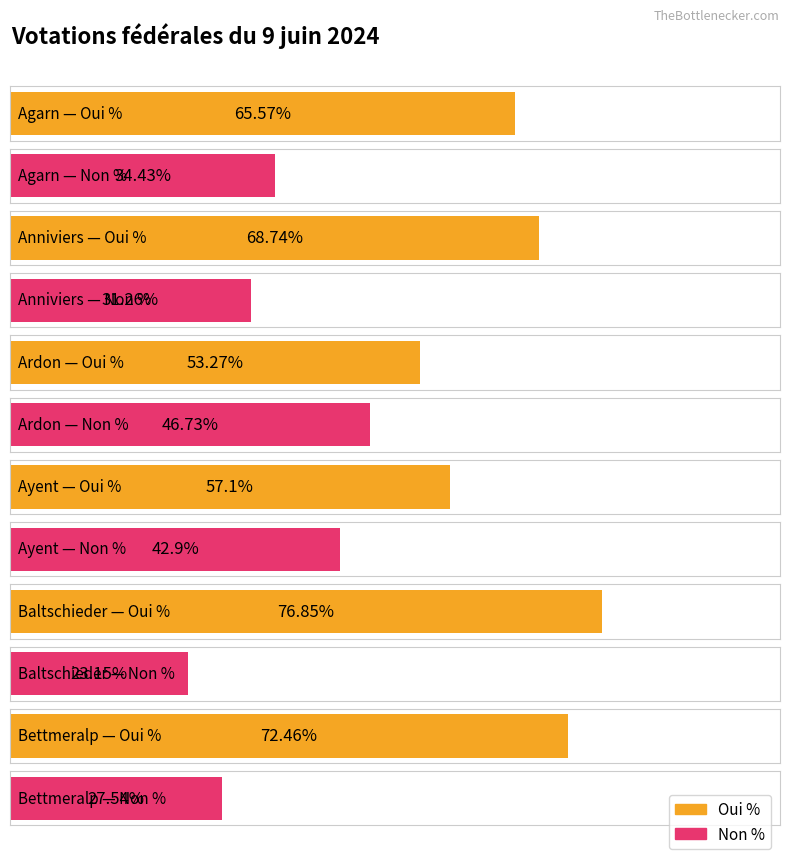

At which category is the sum across all series the highest?

Agarn